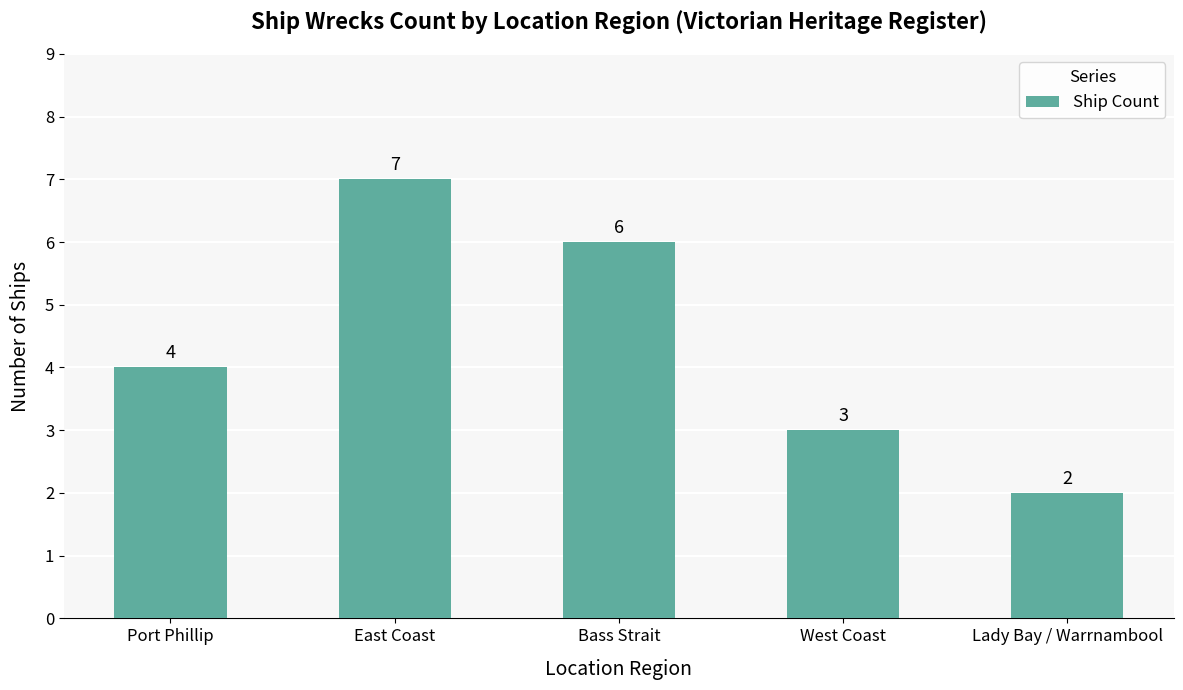

The chart shows a value of 2 at Lady Bay / Warrnambool. True or false?

True